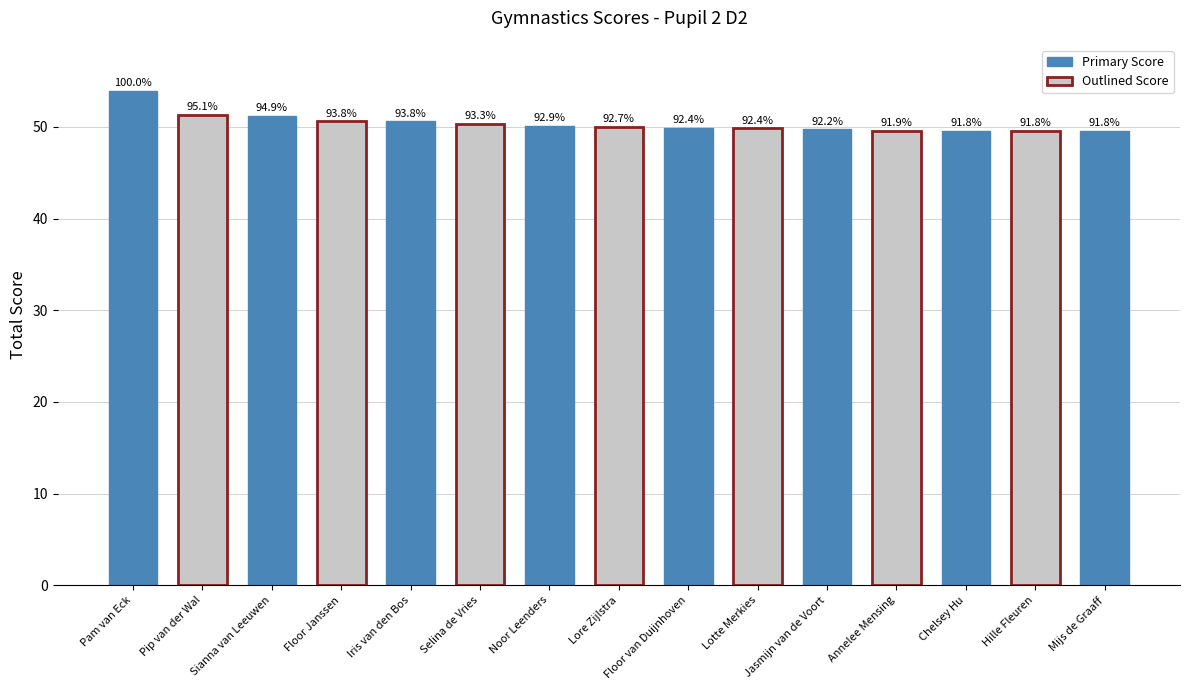

The chart shows a value of 28.8 at Lore Zijlstra. True or false?

False